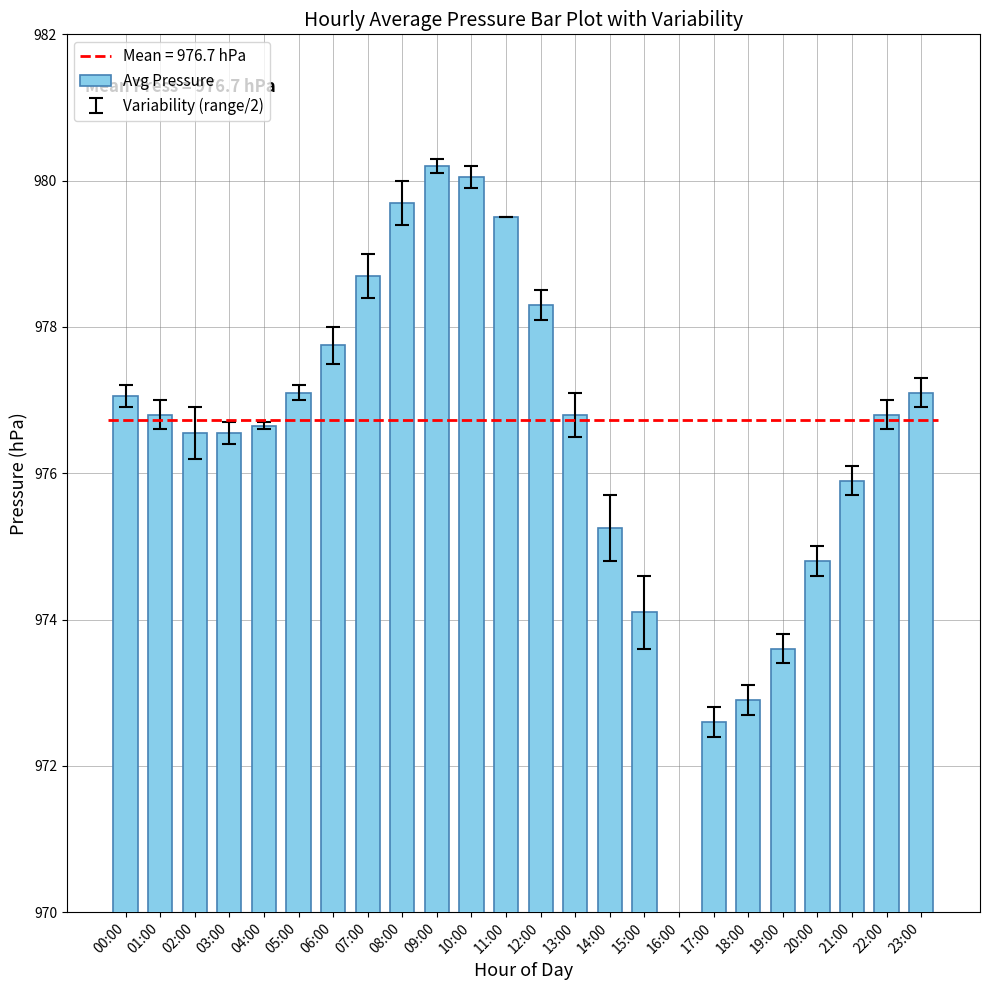

Are the bars horizontal?

No